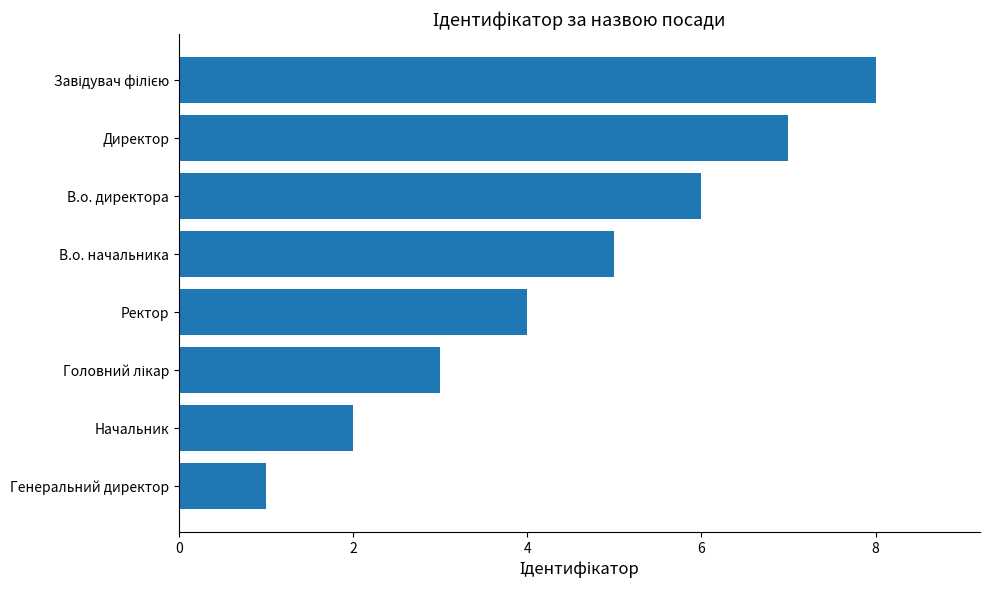

What is the maximum value shown in the chart?

8